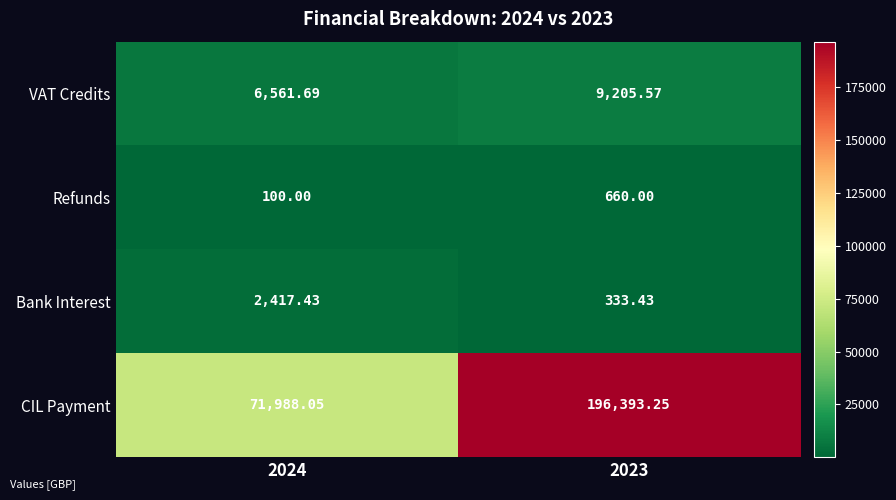

Which series has the largest range (max minus min)?

CIL Payment